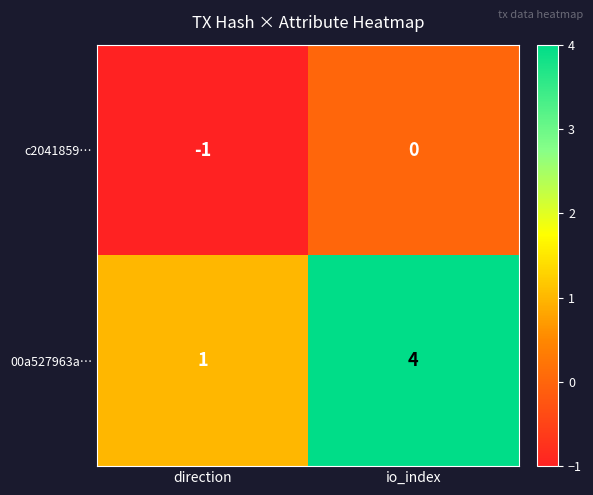

Which series has the largest total across all categories?

00a527963a…